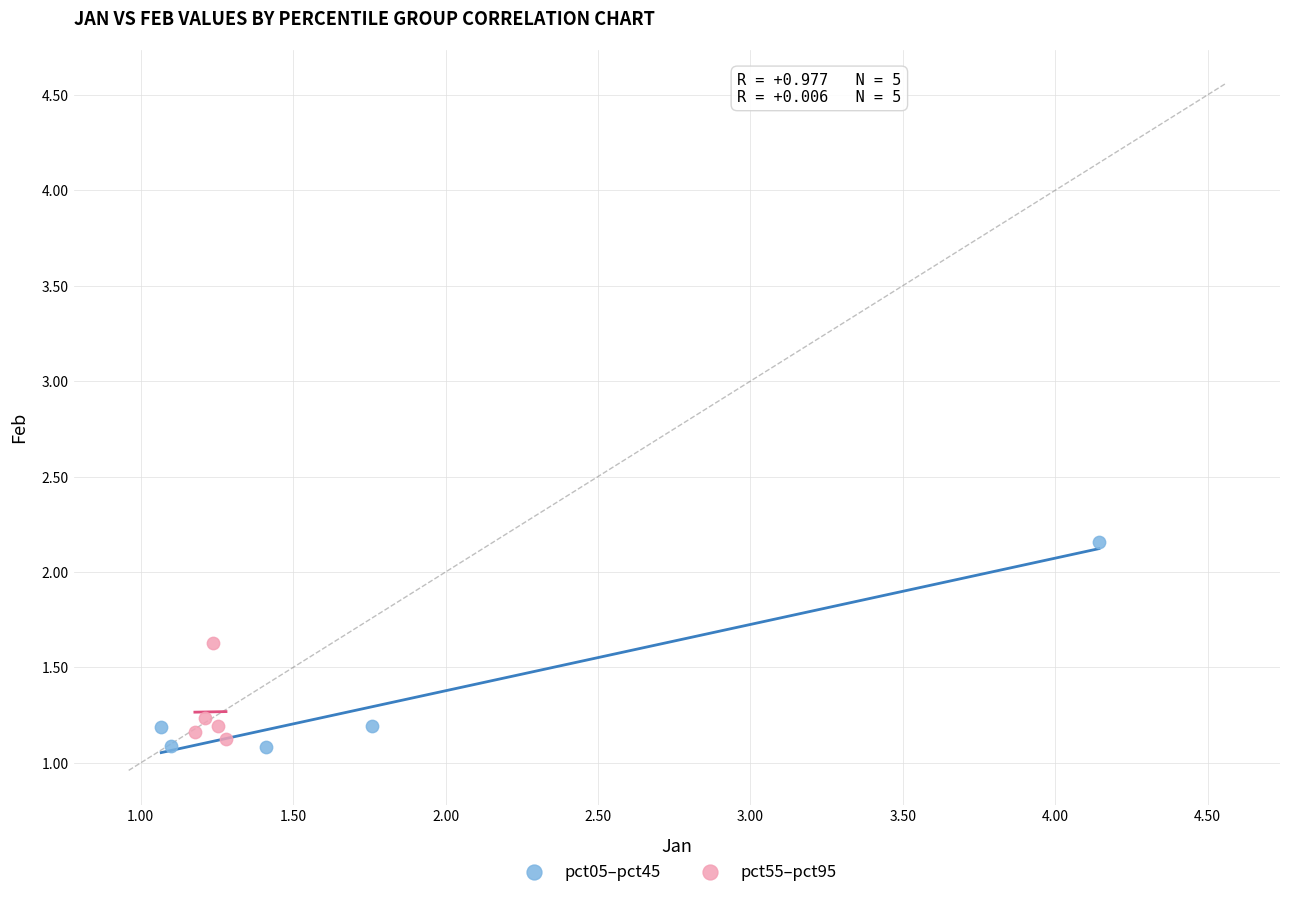

Which series has the widest spread of Y values?

pct05–pct45